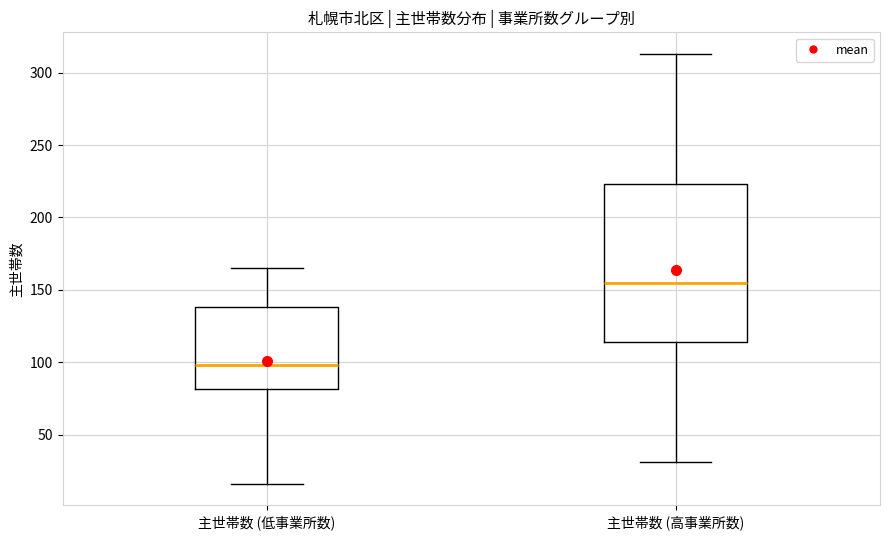

Reading left to right, transcribe this box plot: for each box, give where its median line is, the range the box spans, and where its two whiskers end, as read against the y-axis. The values are not printed on the chart, so give them approximately, as read against the axis.

主世帯数 (低事業所数): median 100, box 80 to 140, whiskers 15 to 165
主世帯数 (高事業所数): median 155, box 115 to 225, whiskers 30 to 315